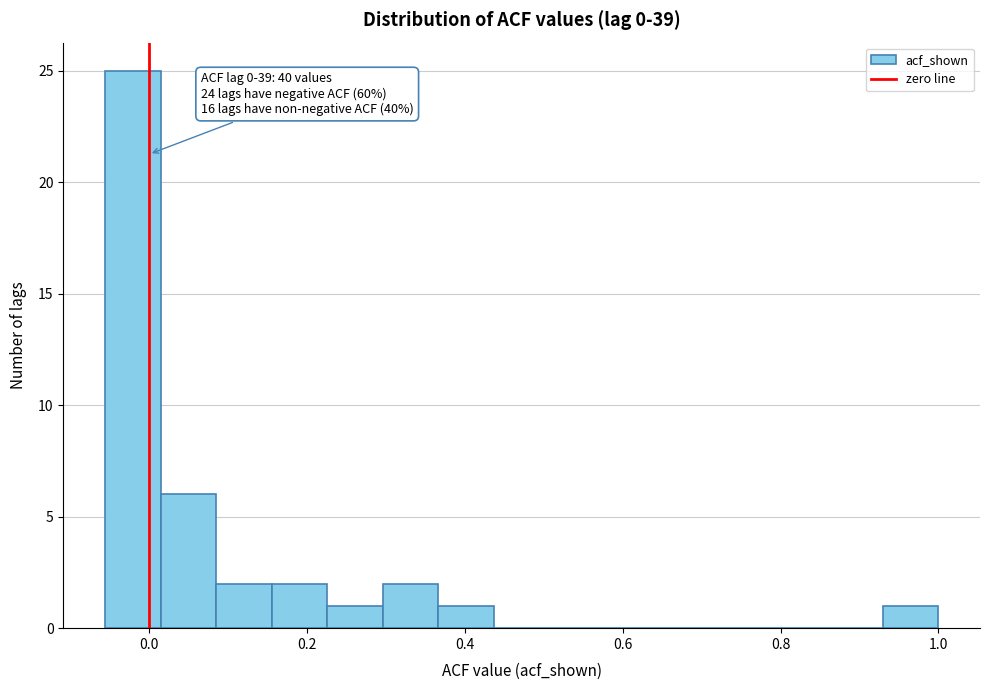

Read against the x-axis, roughly where is the centre of the tallest bar?

-0.02